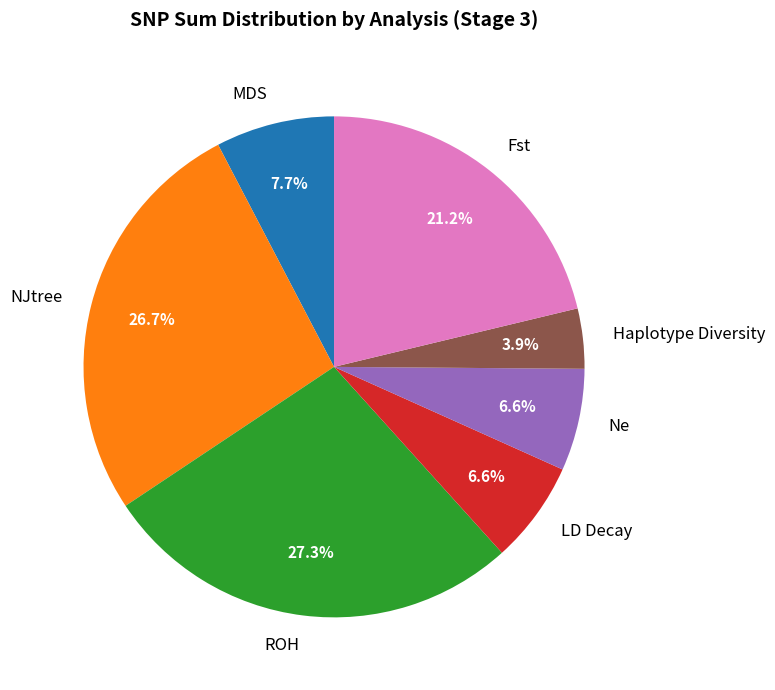

Which category has the smallest portion of the pie?

Haplotype Diversity